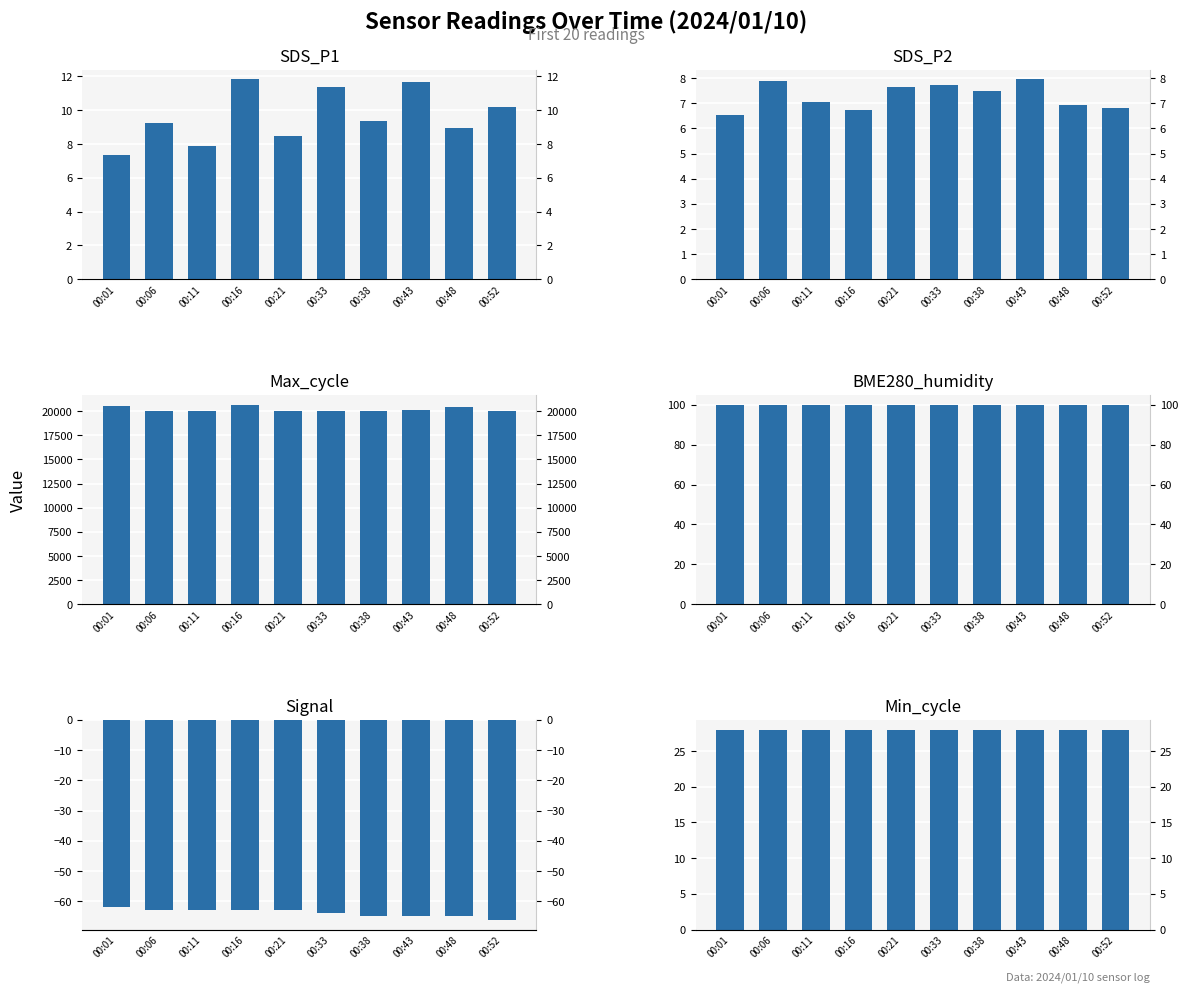

What is the sum of the SDS_P2 values at 00:01 and 00:16?

13.3